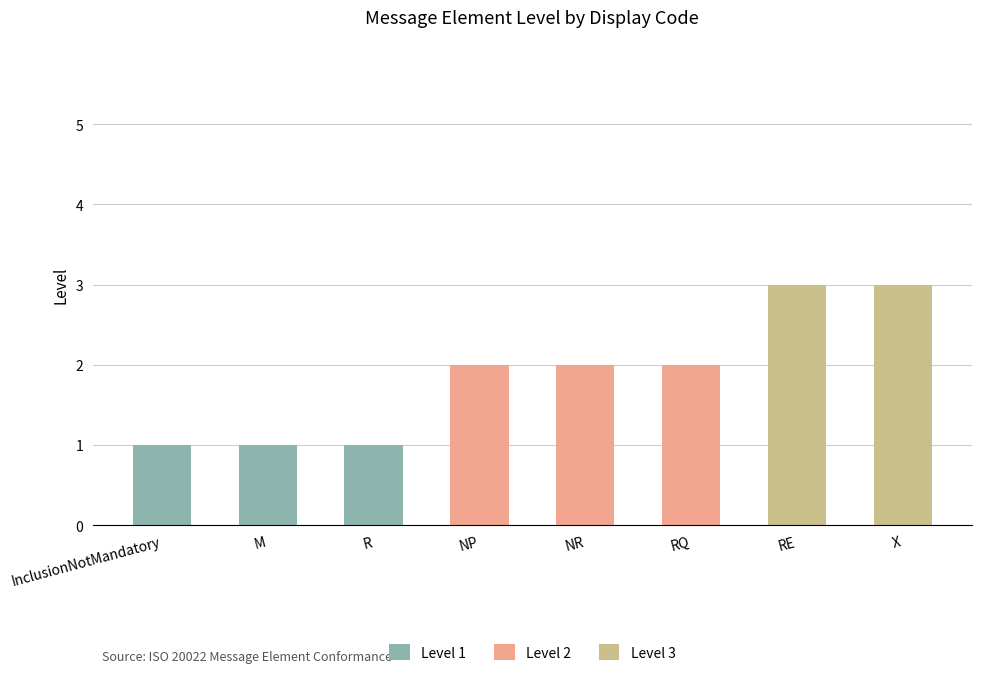

What are all the series names shown in the legend?

Level 1, Level 2, Level 3